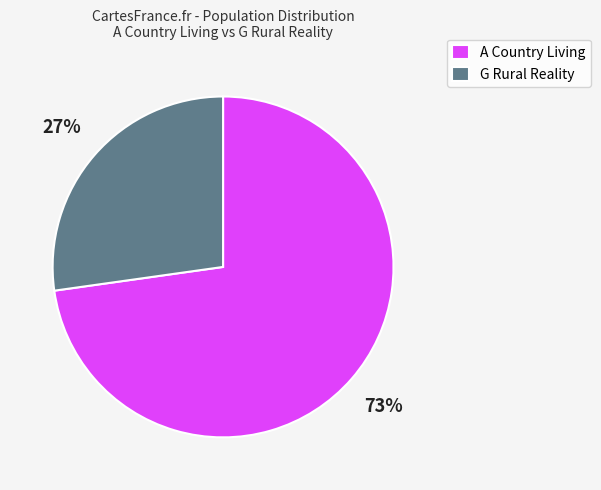

Rank the categories by value from highest to lowest.

A Country Living, G Rural Reality